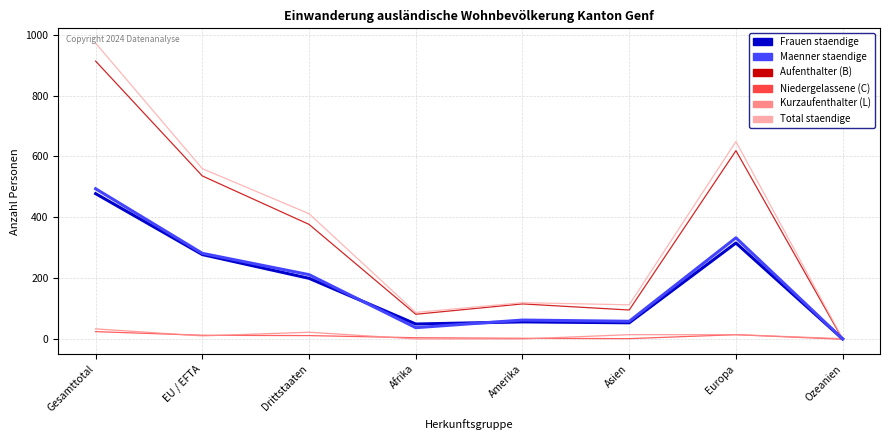

At which category is the sum across all series the highest?

Gesamttotal